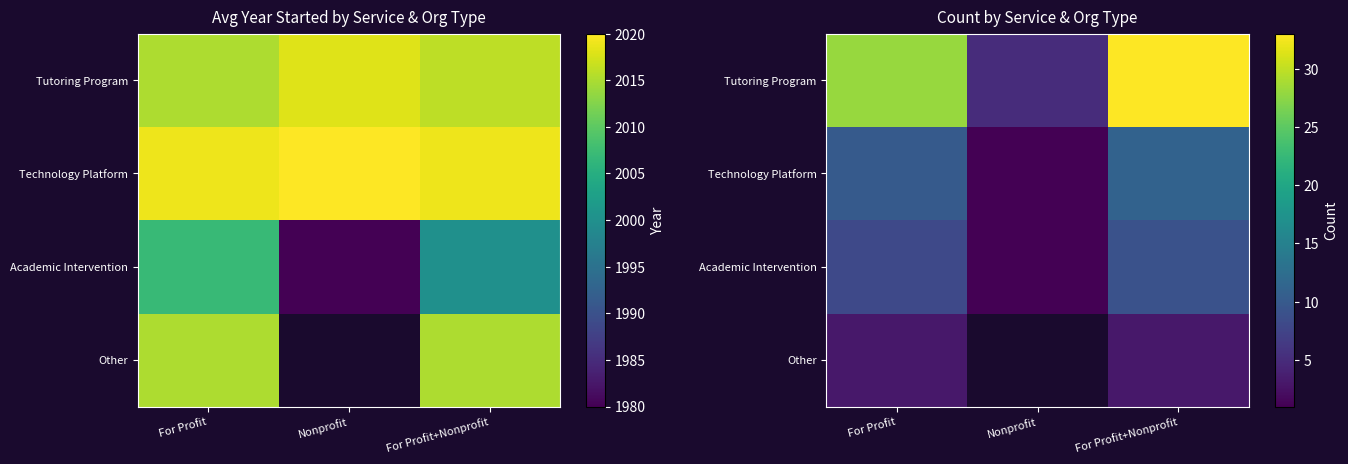

What is the difference between the Tutoring Program values at Nonprofit and For Profit?

23